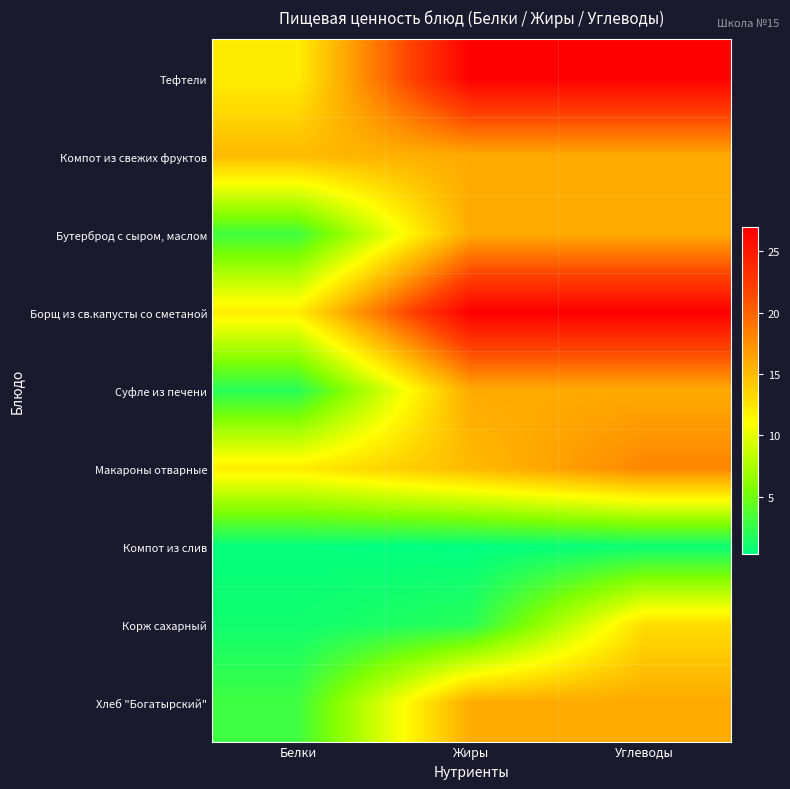

At which category is the sum across all series the highest?

Углеводы